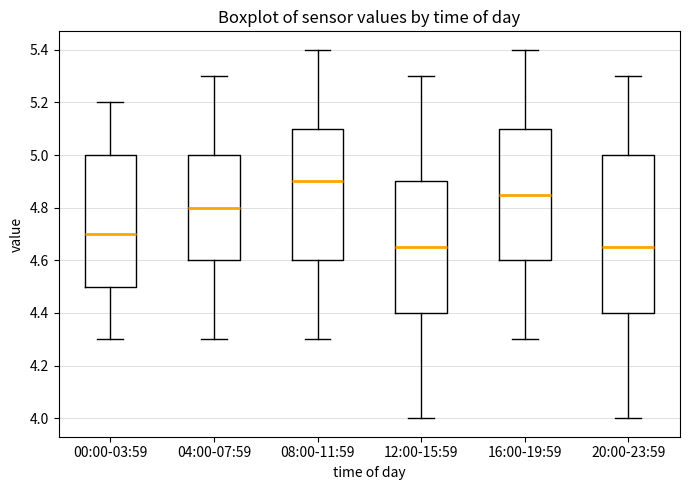

Reading left to right, transcribe this box plot: for each box, give where its median line is, the range the box spans, and where its two whiskers end, as read against the y-axis. The values are not printed on the chart, so give them approximately, as read against the axis.

00:00-03:59: median 4.70, box 4.50 to 5.00, whiskers 4.30 to 5.20
04:00-07:59: median 4.80, box 4.60 to 5.00, whiskers 4.30 to 5.30
08:00-11:59: median 4.90, box 4.60 to 5.10, whiskers 4.30 to 5.40
12:00-15:59: median 4.66, box 4.40 to 4.90, whiskers 4.00 to 5.30
16:00-19:59: median 4.86, box 4.60 to 5.10, whiskers 4.30 to 5.40
20:00-23:59: median 4.66, box 4.40 to 5.00, whiskers 4.00 to 5.30